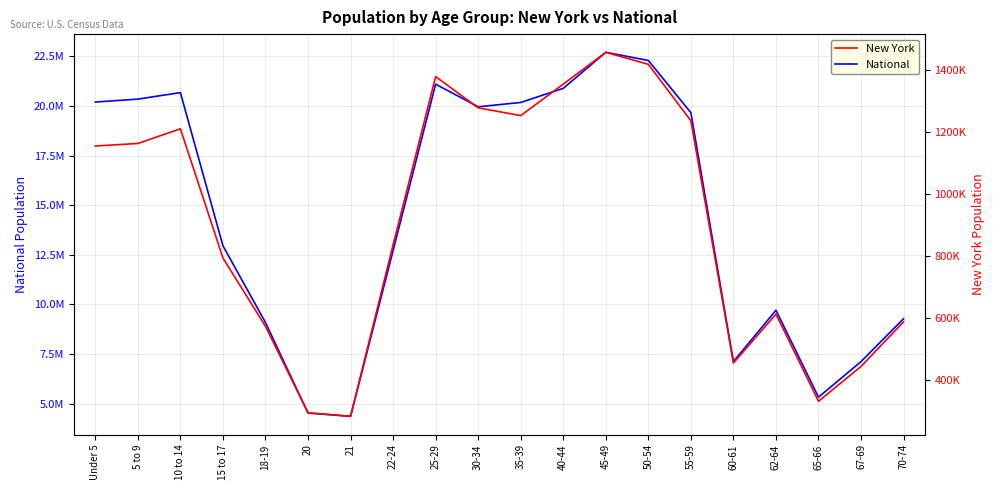

What is the lowest value of the New York series?

281596